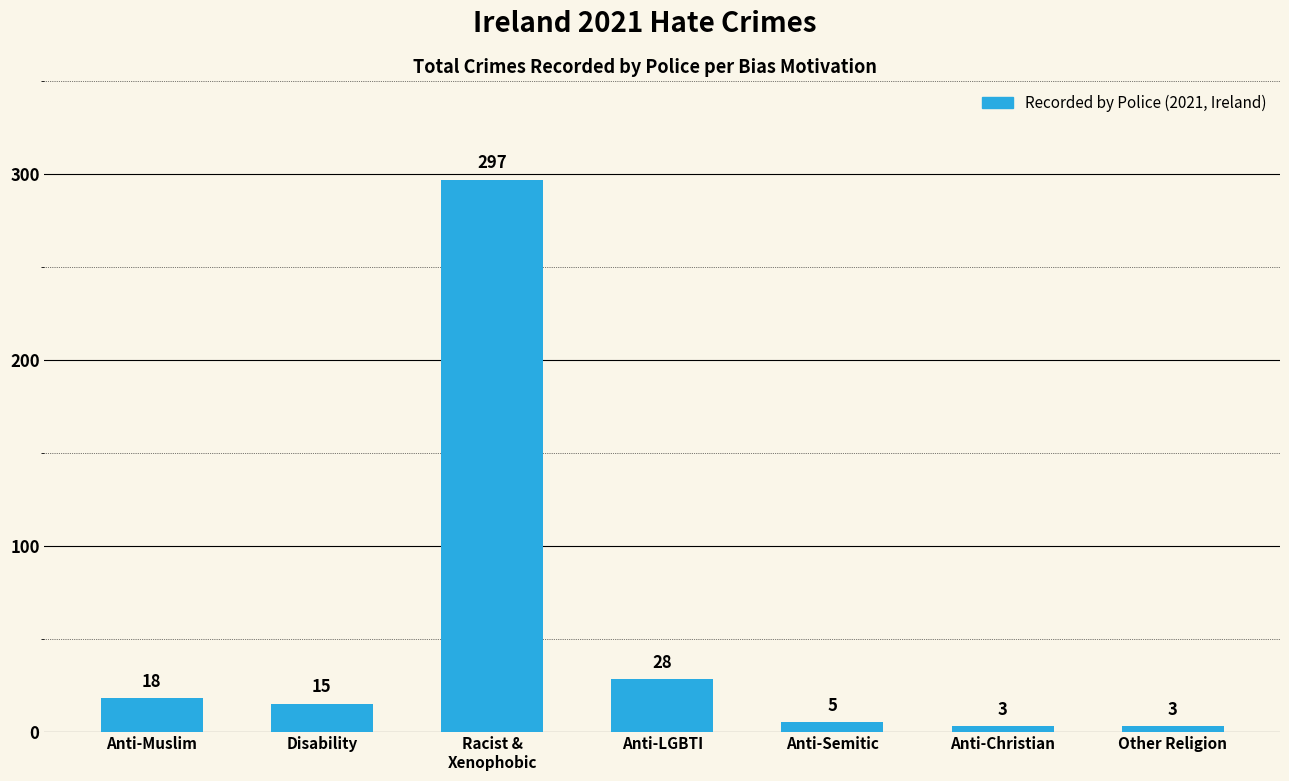

What is the difference between the values at Racist &
Xenophobic and Anti-Christian?

294